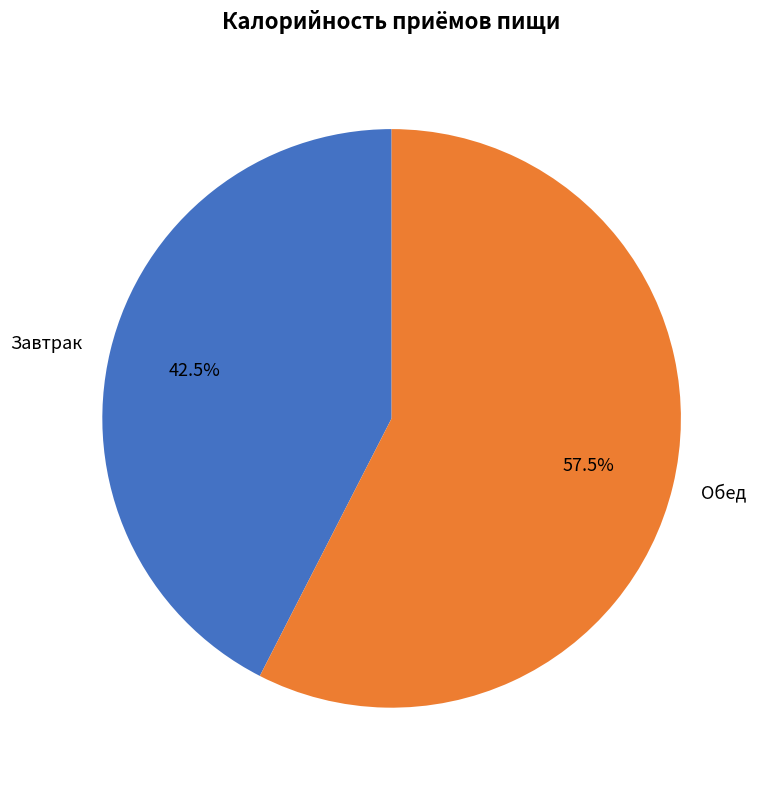

Which has a higher value, Завтрак or Обед?

Обед